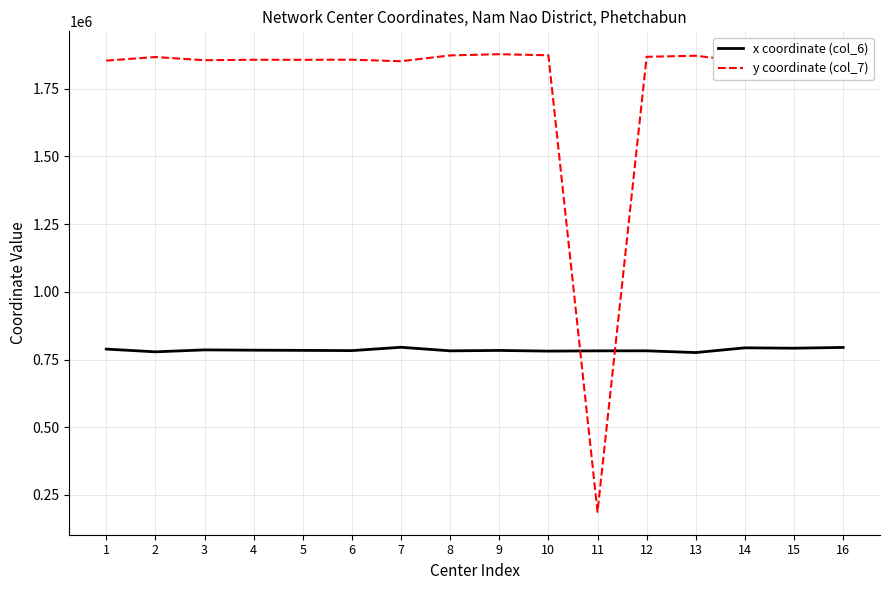

How many values in the x coordinate (col_6) series are below 783799?

8